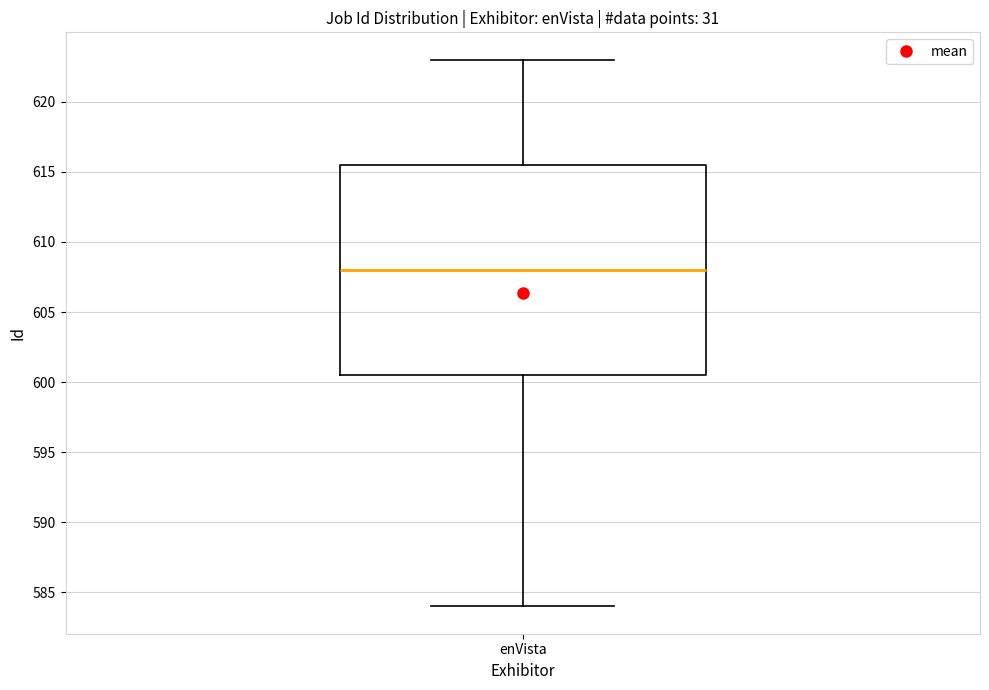

Read this box plot against the y-axis: the position of the median line, the range covered by the box, and the ends of both whiskers. The values are not printed on the chart, so give them approximately, as read against the axis.

median 608.0, box 600.5 to 615.5, whiskers 584.0 to 623.0